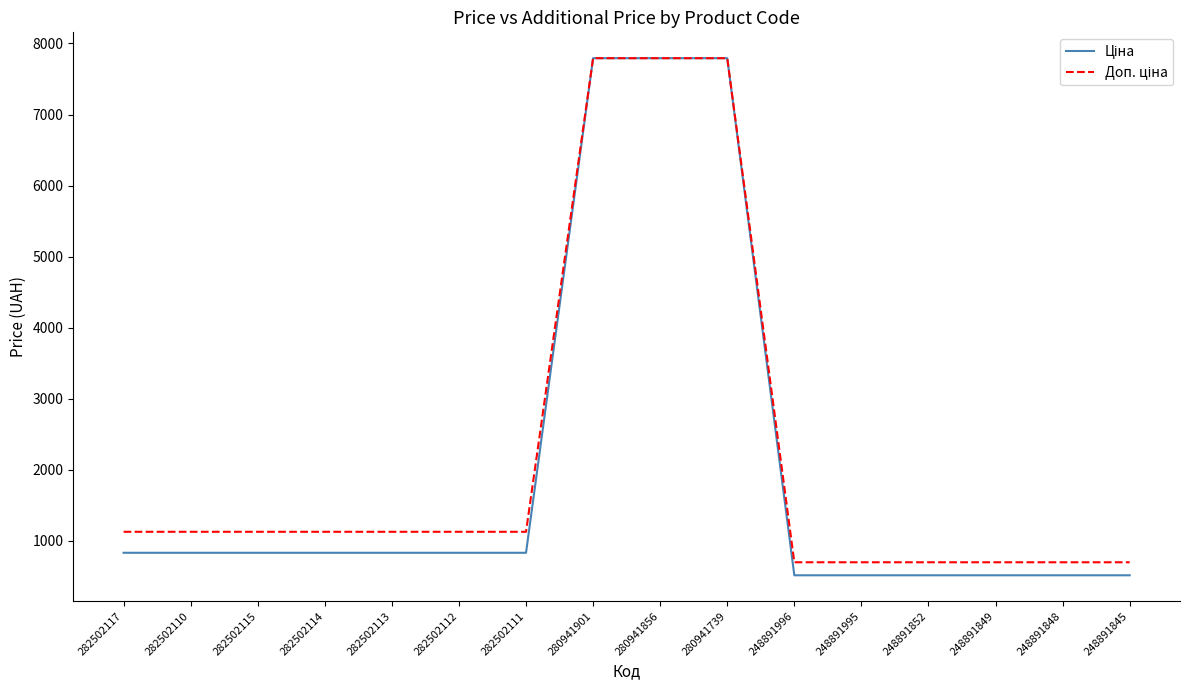

What is the difference between the highest and lowest values at 248891852?

183.2